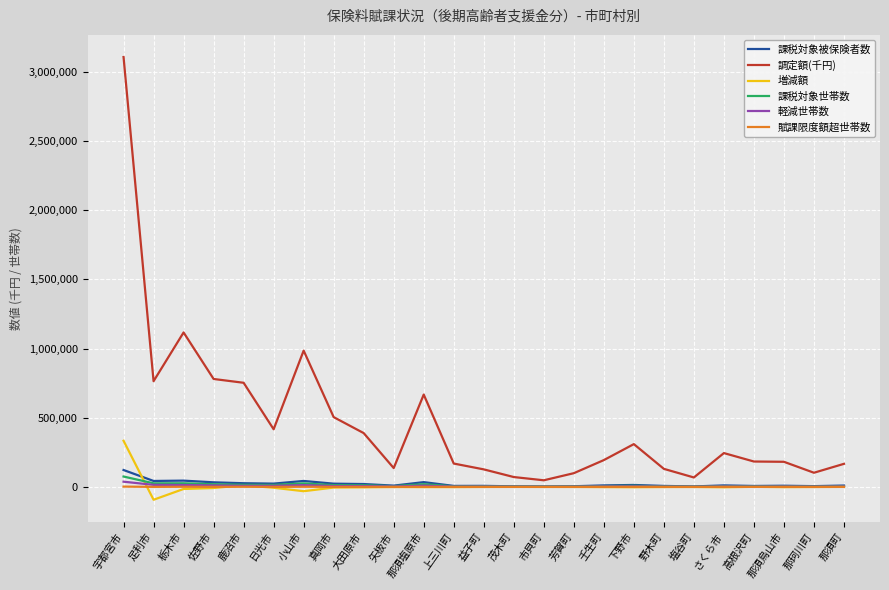

True or false: 課税対象世帯数 and 調定額(千円) cross at least once.

False